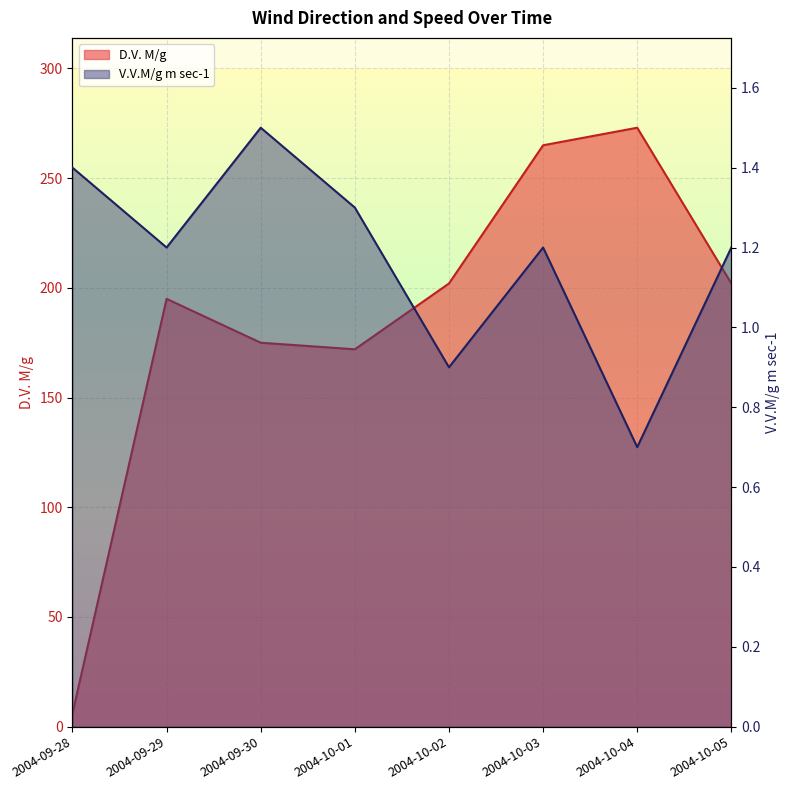

Which category has the lowest value across all series?

2004-10-04